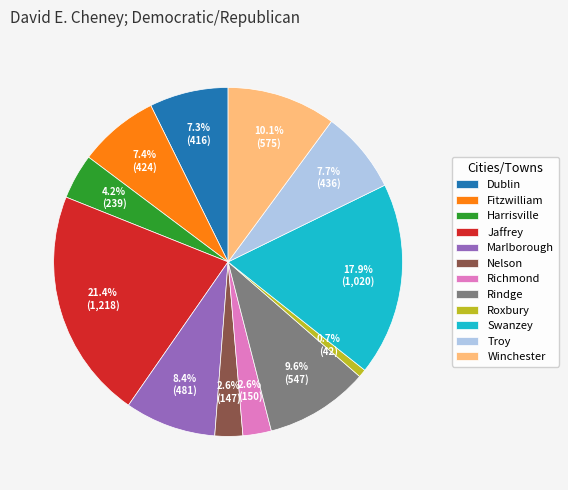

The Swanzey slice represents 30% of the pie. True or false?

False